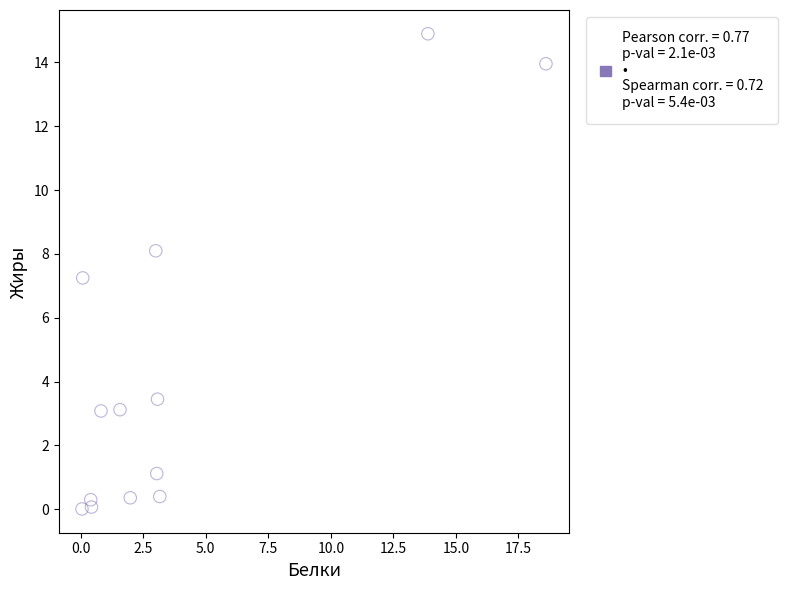

What is the range of Y values (max minus min)?

14.9